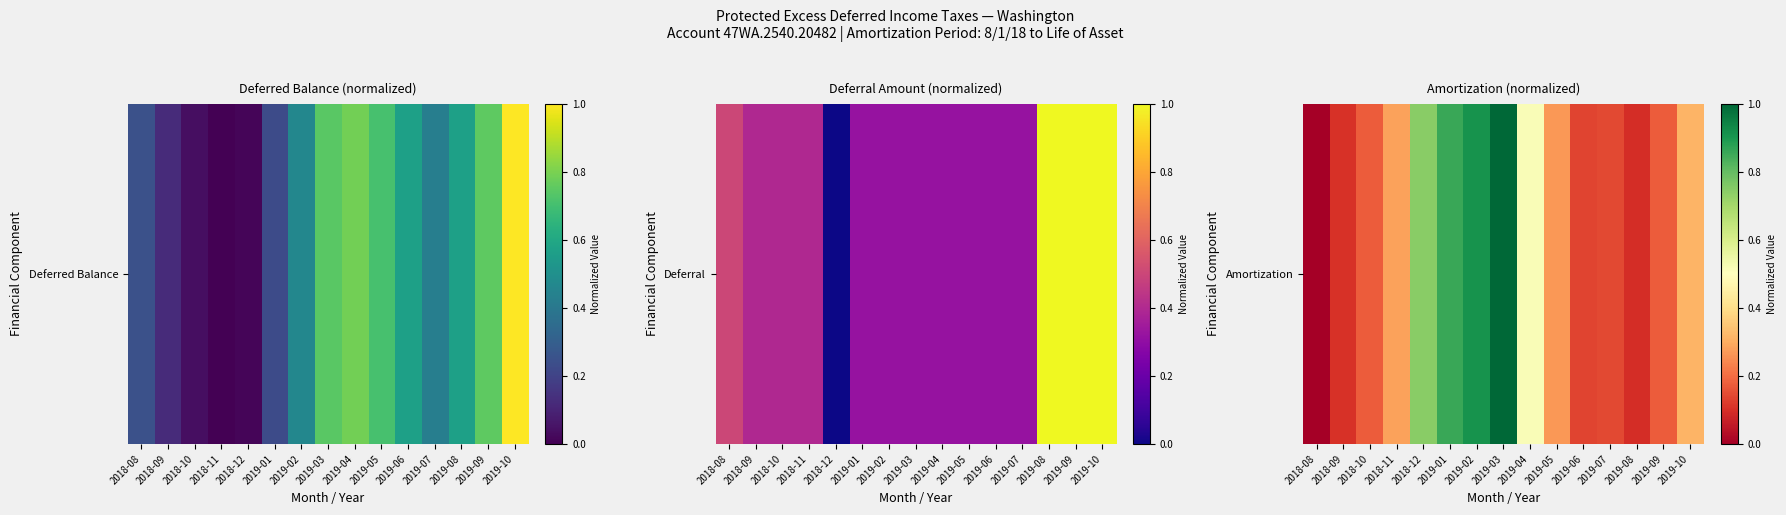

Which has a higher value, 2019-08 or 2018-08?

2019-08